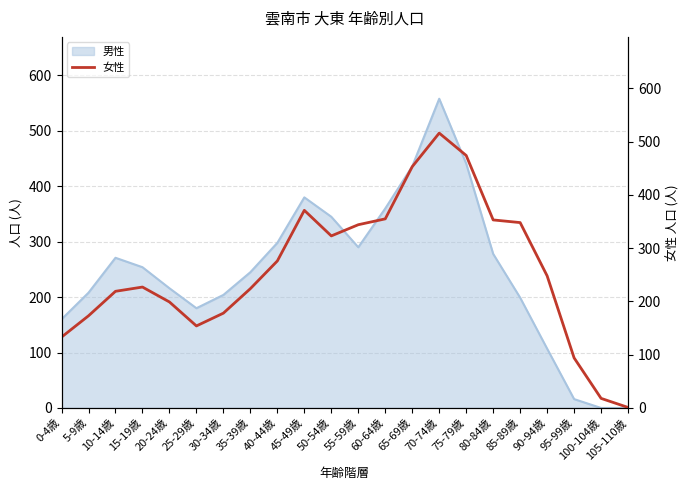

How many lines are shown in the chart?

1